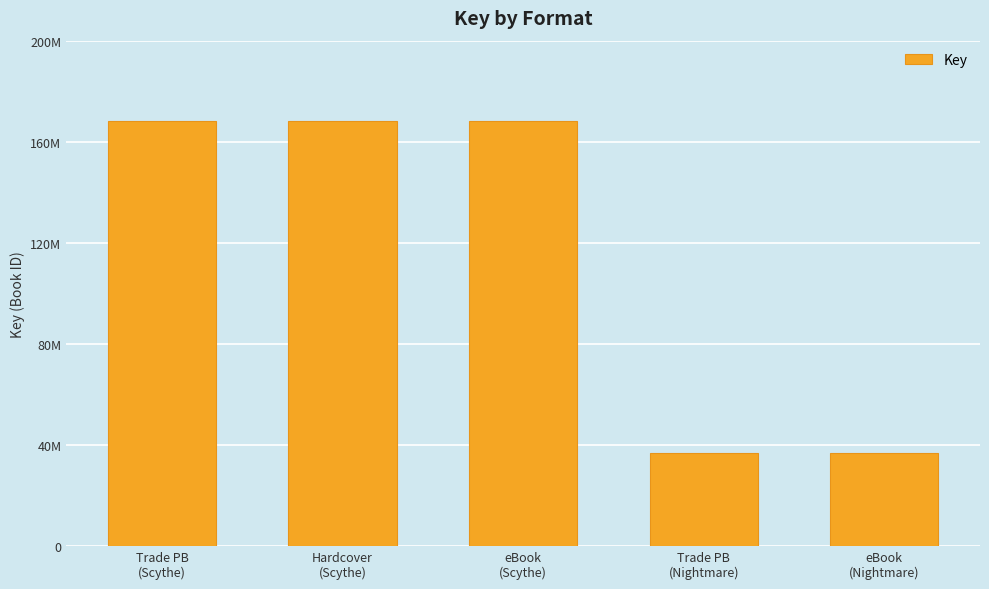

Approximately how many times larger is the value at Hardcover
(Scythe) compared to eBook
(Scythe)?

1.0